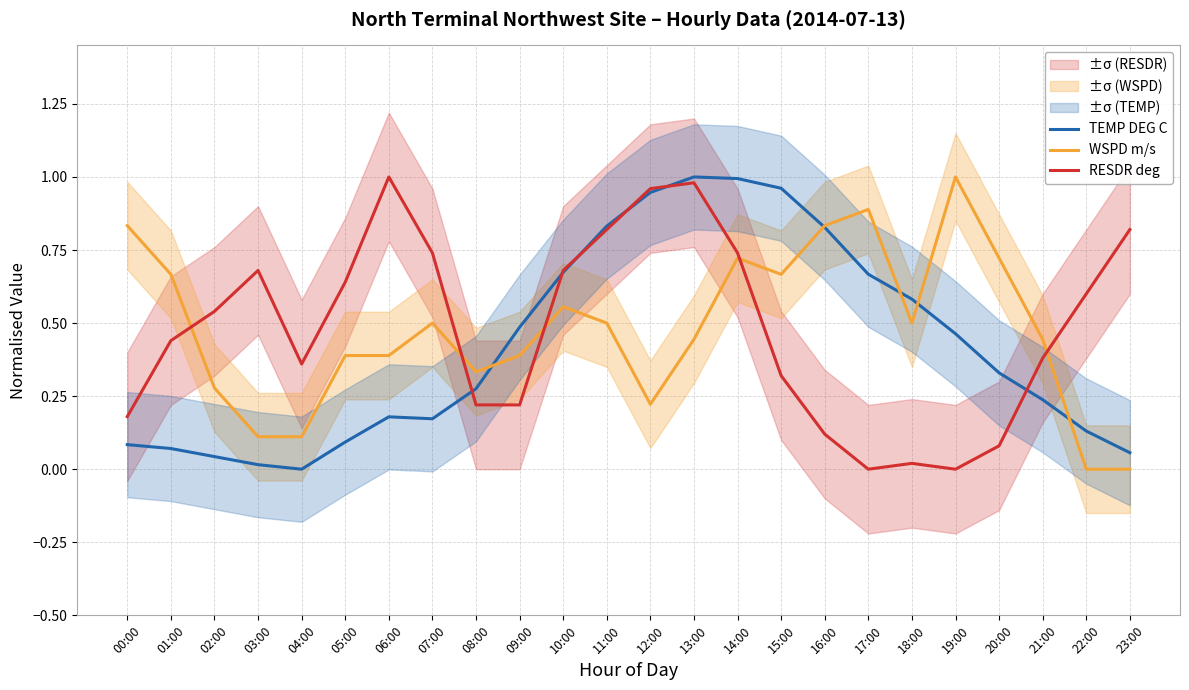

What are all the series names shown in the legend?

TEMP DEG C, WSPD m/s, RESDR deg